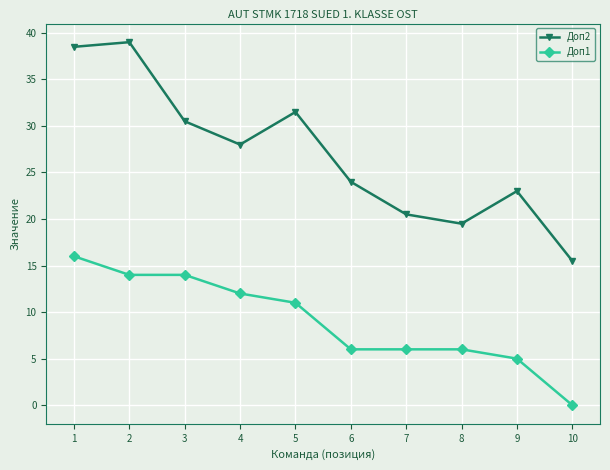

The Доп2 series shows 11.4 at 7. True or false?

False